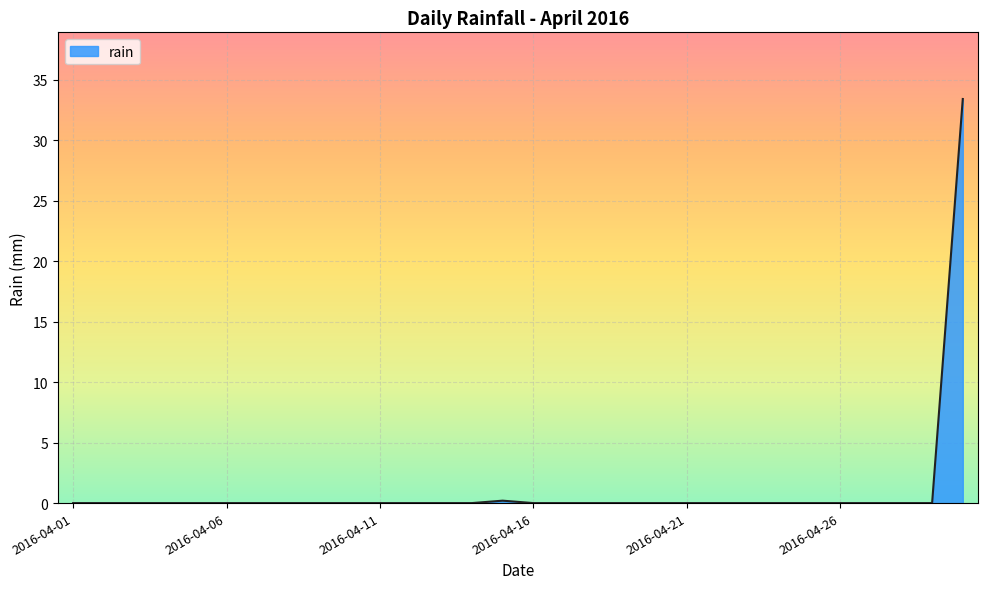

What is the greatest value displayed?

33.4